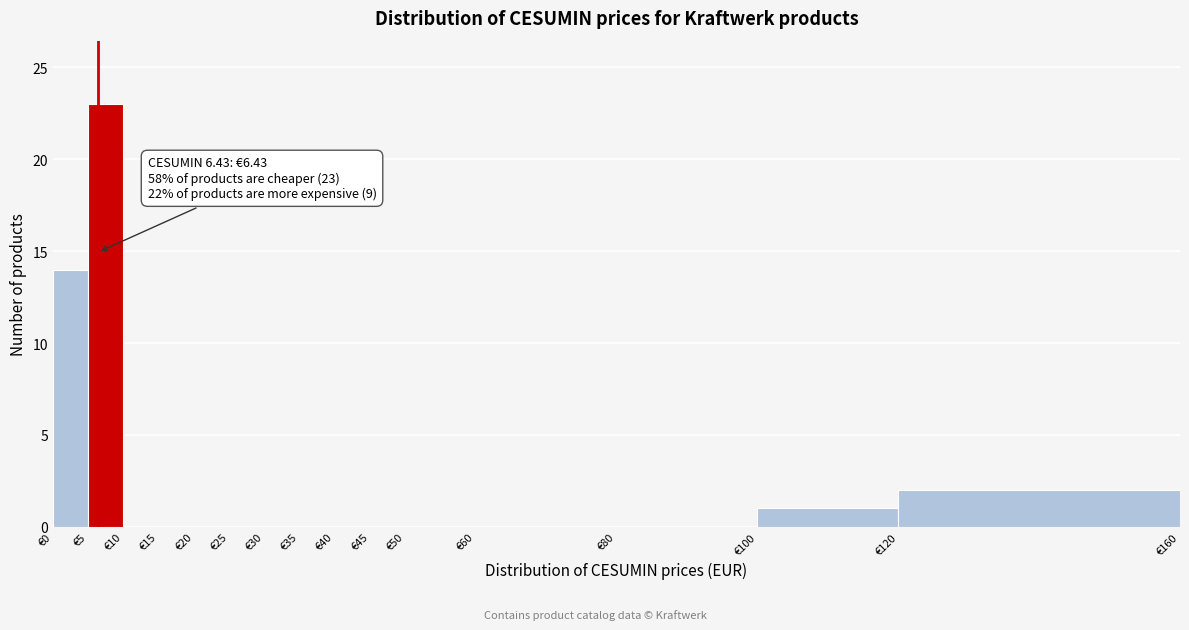

Which range on the x-axis has the tallest bar?

5 to 10